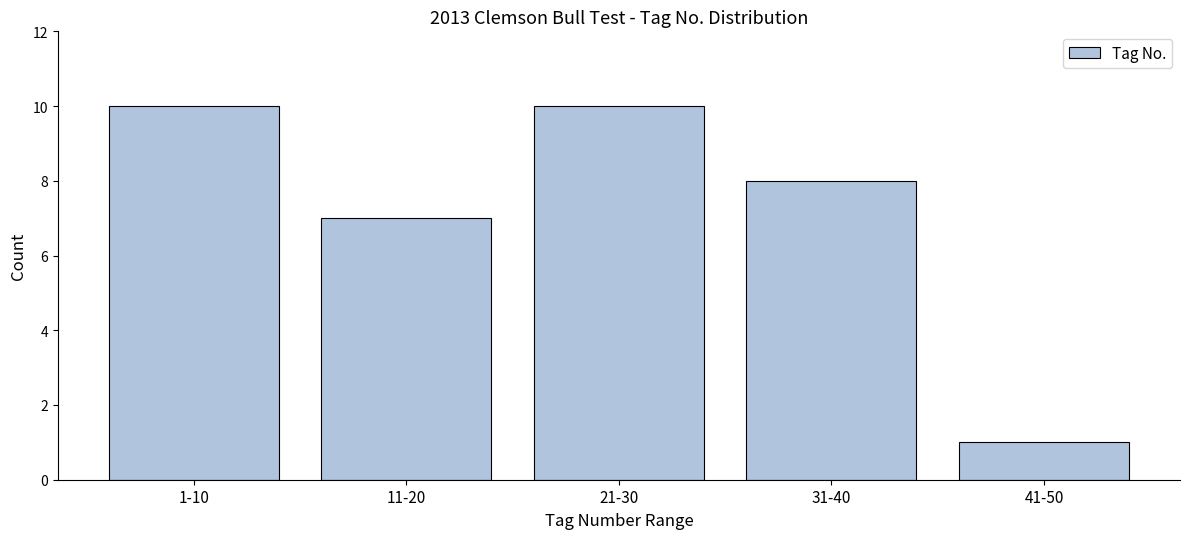

Reading left to right, extract all data points from this chart.

1-10=10	11-20=7	21-30=10	31-40=8	41-50=1